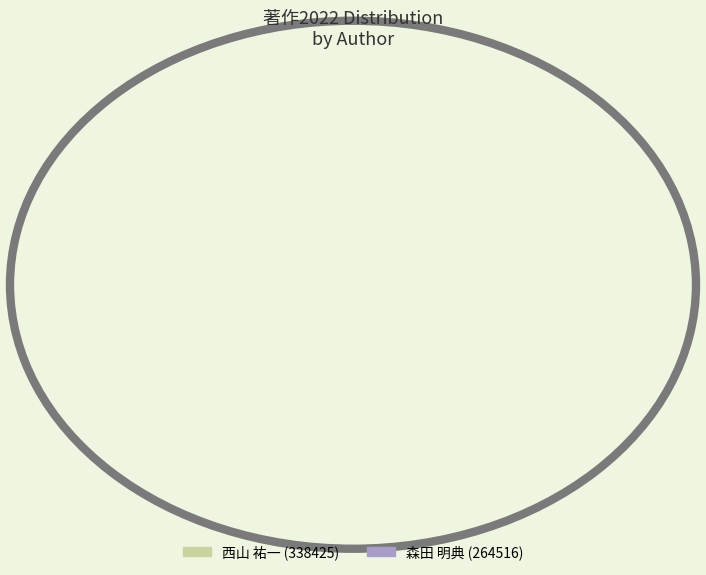

Rank the categories by value from highest to lowest.

森田 明典 (264516), 西山 祐一 (338425)